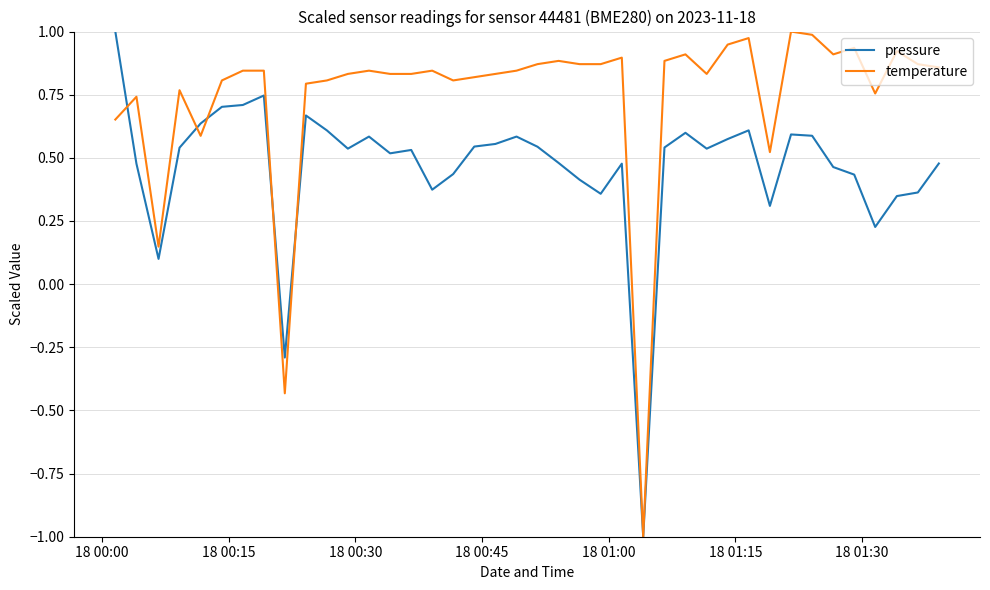

True or false: pressure and temperature intersect in this chart.

True